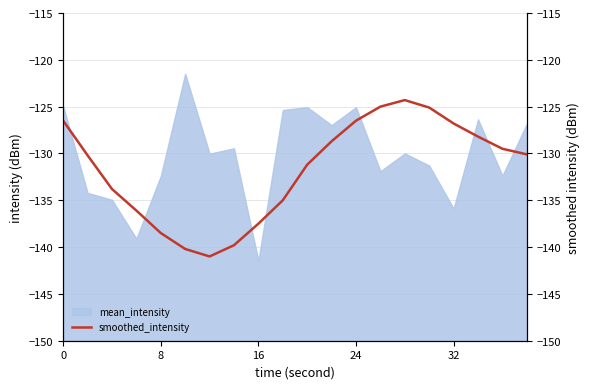

Is it true that mean_intensity equals -141.4 at 16?

True